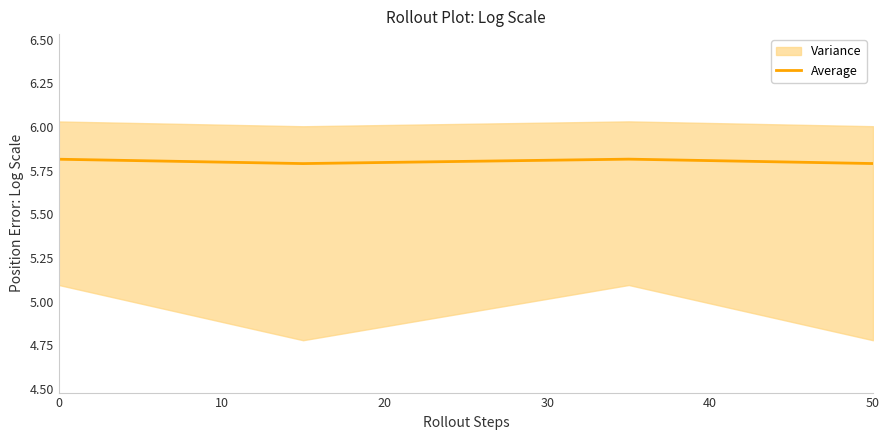

True or false: the data shows 9.8 at 0.

False